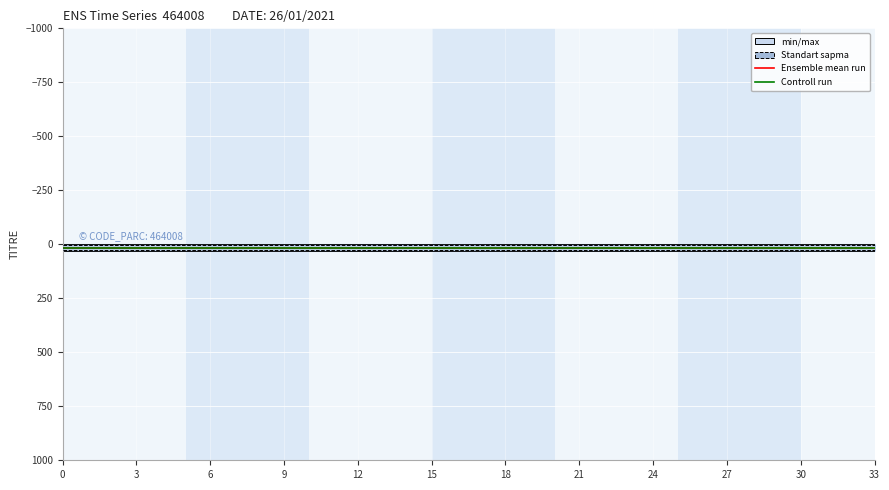

What is the sum of all Controll run values?

578